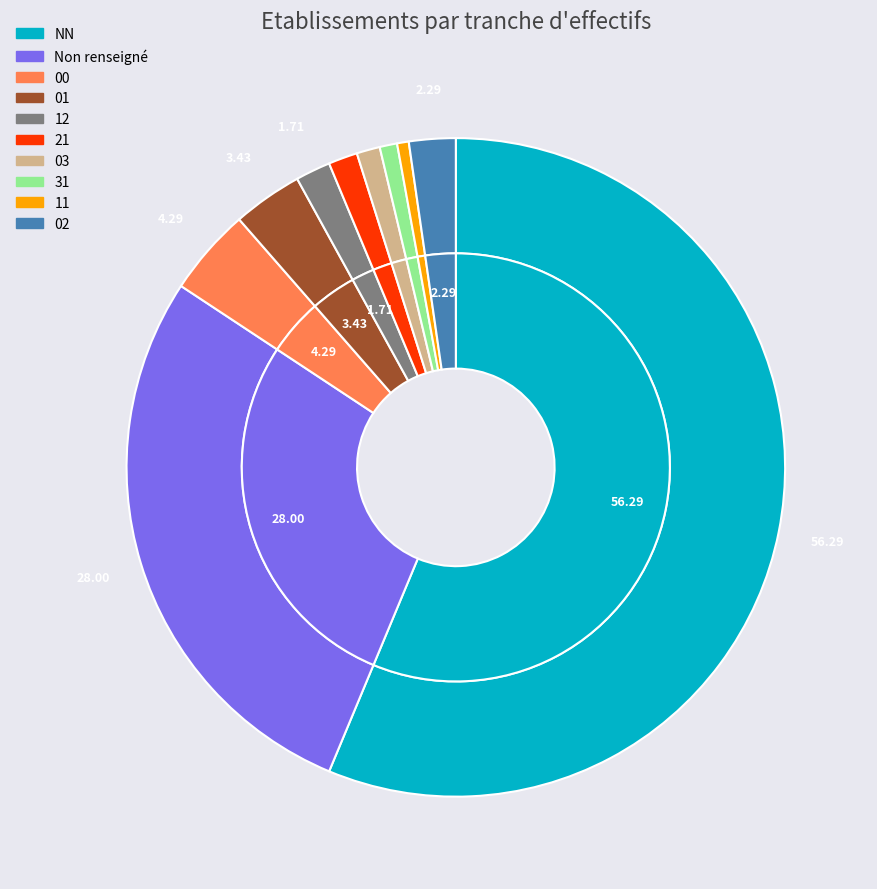

Is NN the majority of the pie?

Yes